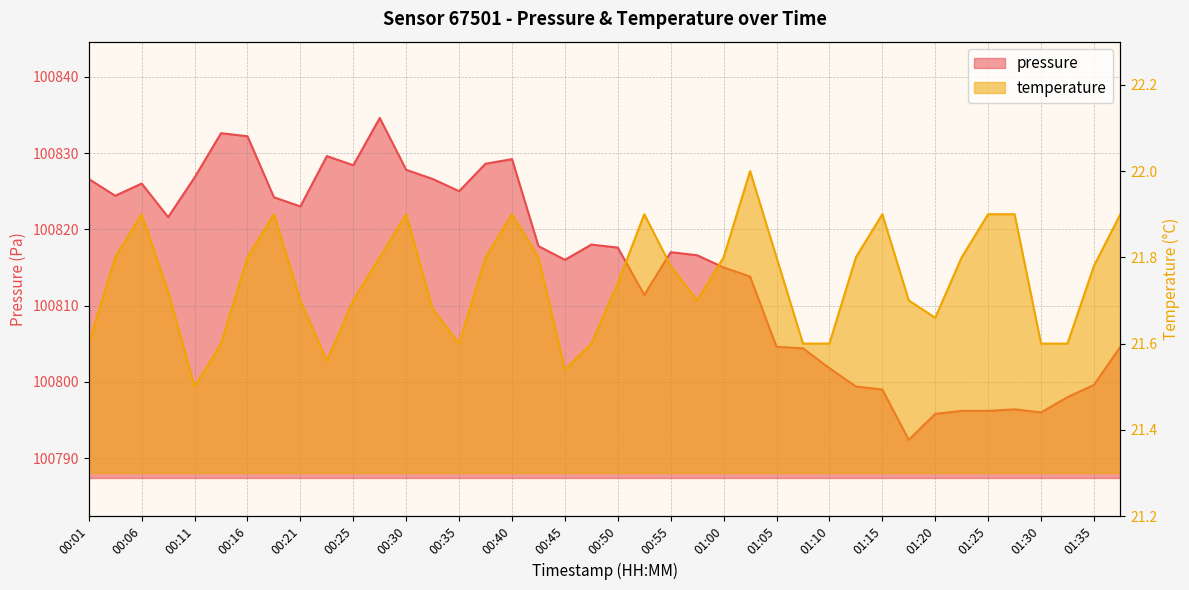

List the series in order of their peak value, lowest first.

temperature, pressure